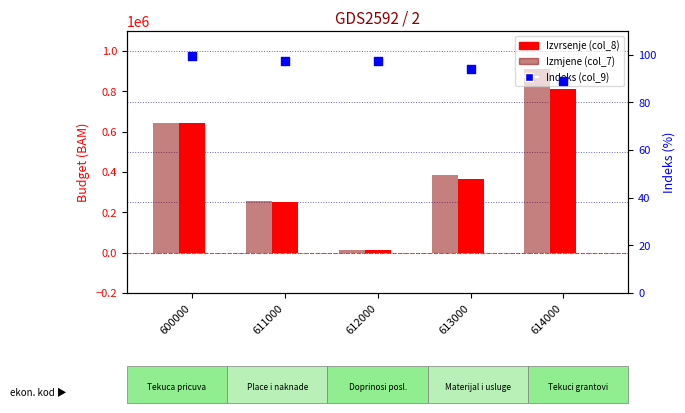

What are all the series names shown in the legend?

Izvrsenje (col_8), Izmjene (col_7), Indeks (col_9)